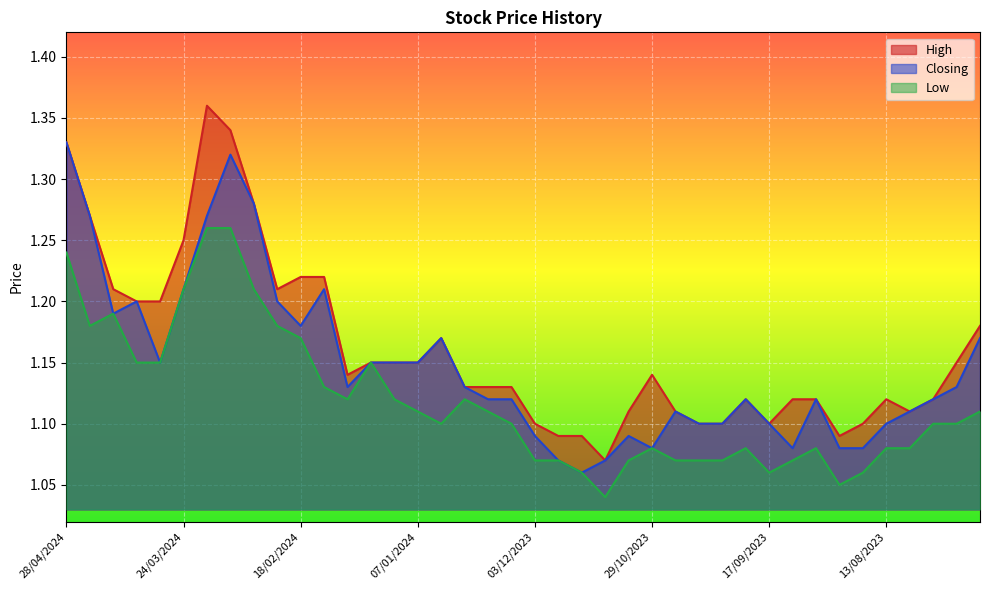

At which category is the sum across all series the highest?

10/03/2024